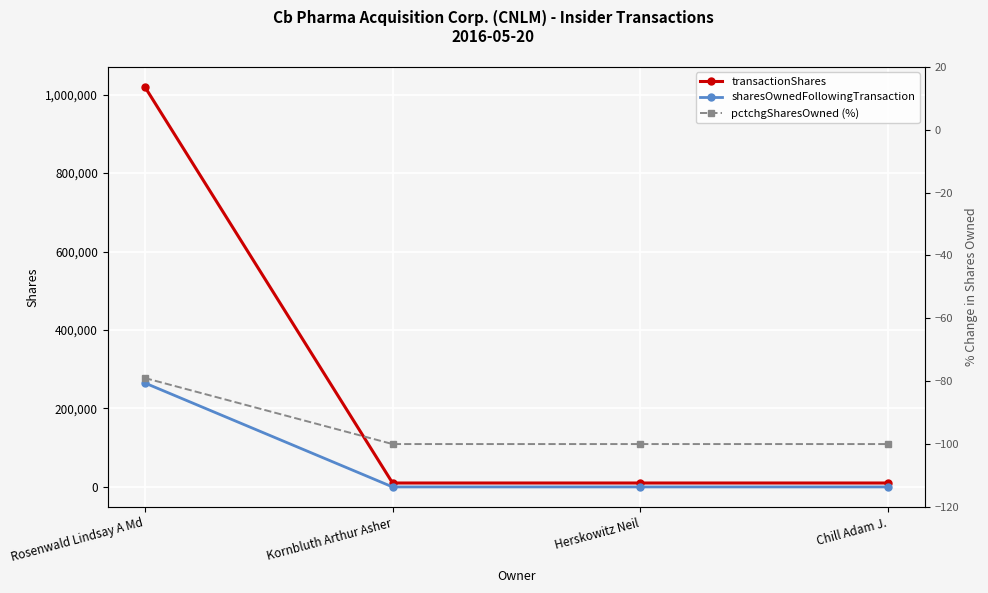

What is the label of the 4th point from the right?

Rosenwald Lindsay A Md